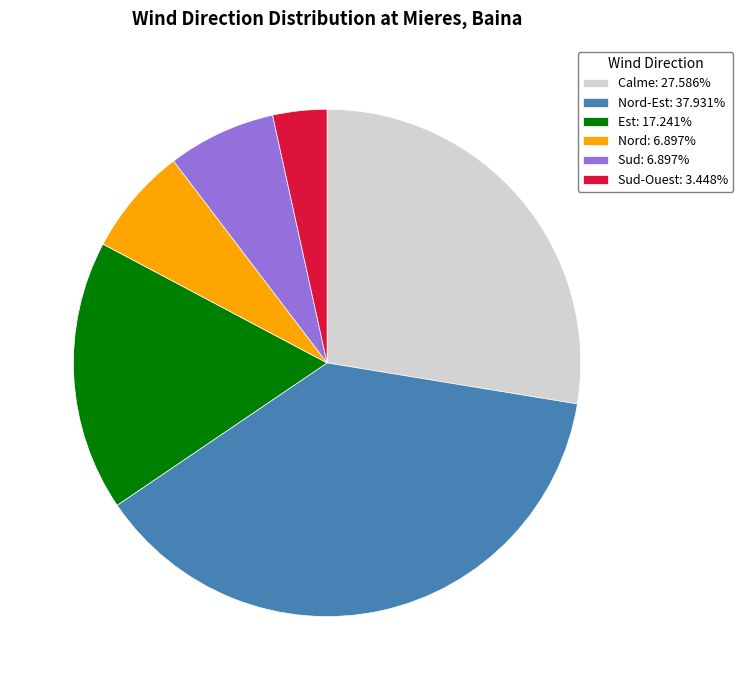

Combined, do Sud-Ouest: 3.448% and Calme: 27.586% account for over 50%?

No